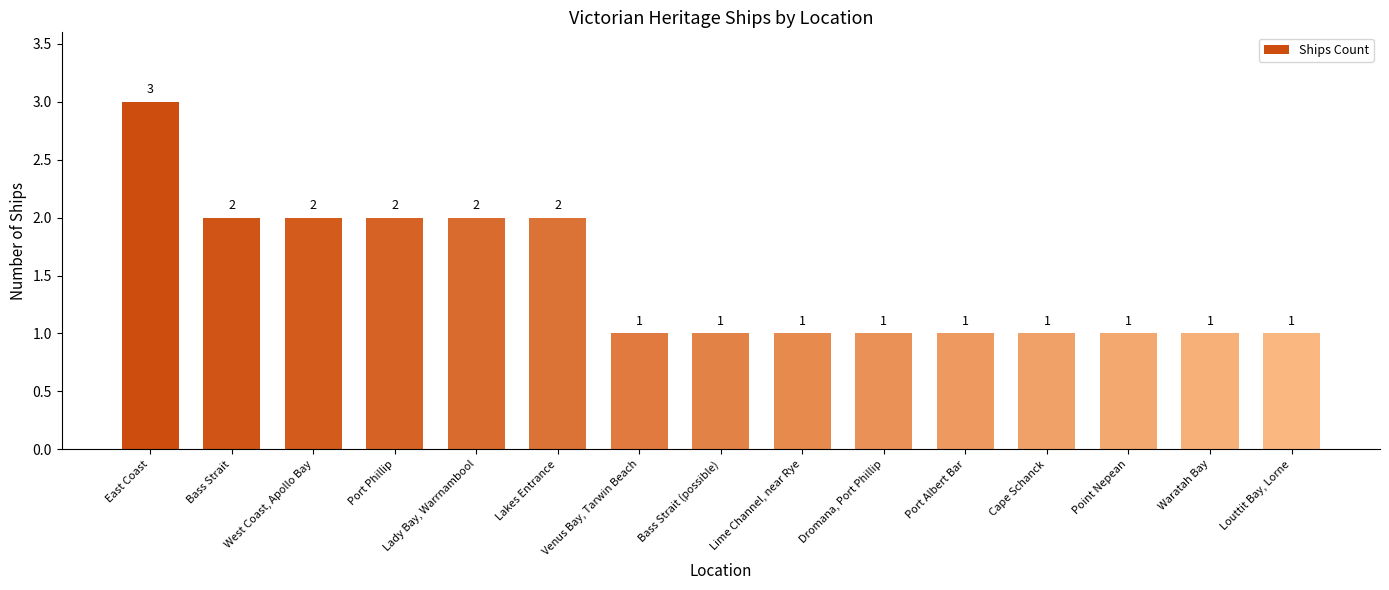

Is it true that the value at Louttit Bay, Lorne is 1?

True